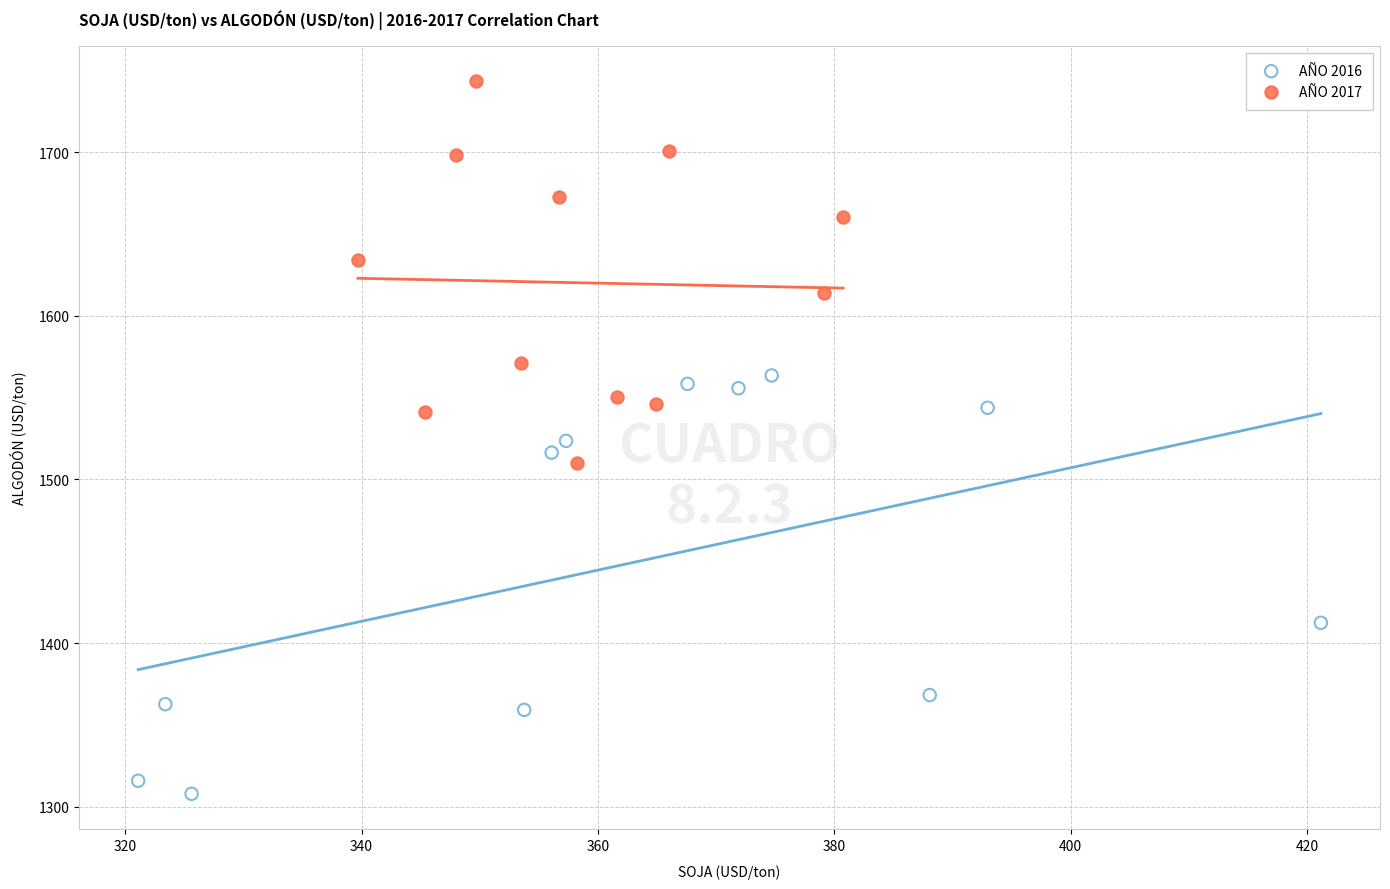

Which series contains the lowest Y value?

AÑO 2016